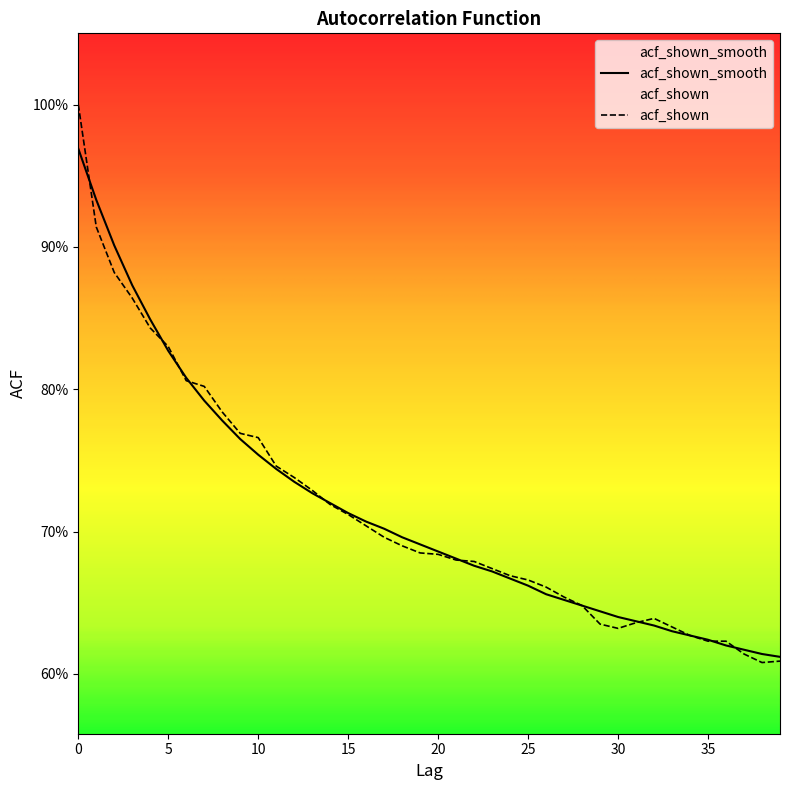

What is the value of the acf_shown point at the 31st from the left?

0.6